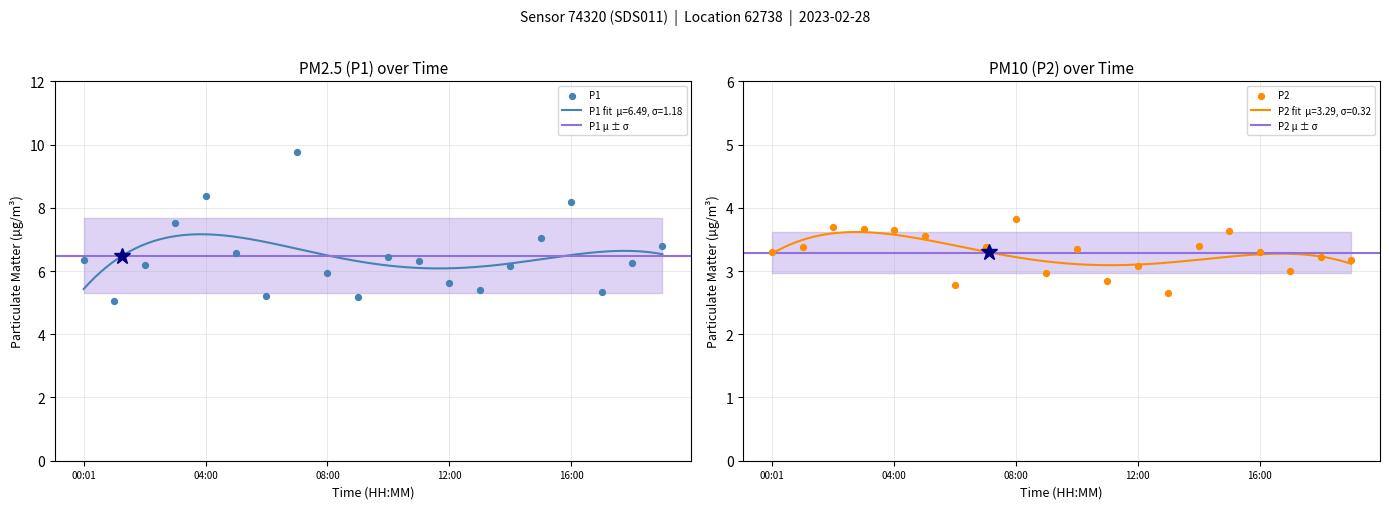

Which series has the largest total across all categories?

P1